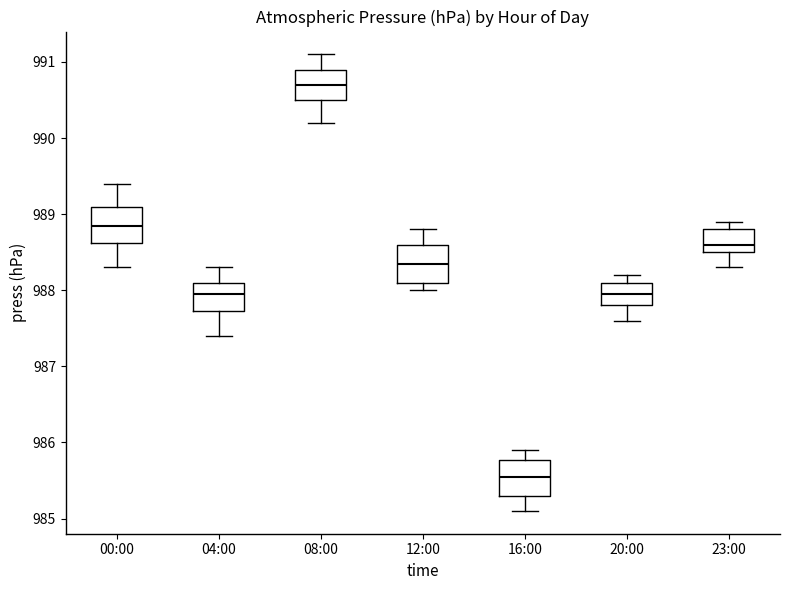

Where does the upper whisker of the box for 12:00 end on the y-axis? The values are not printed on the chart, so give them approximately, as read against the axis.

988.8